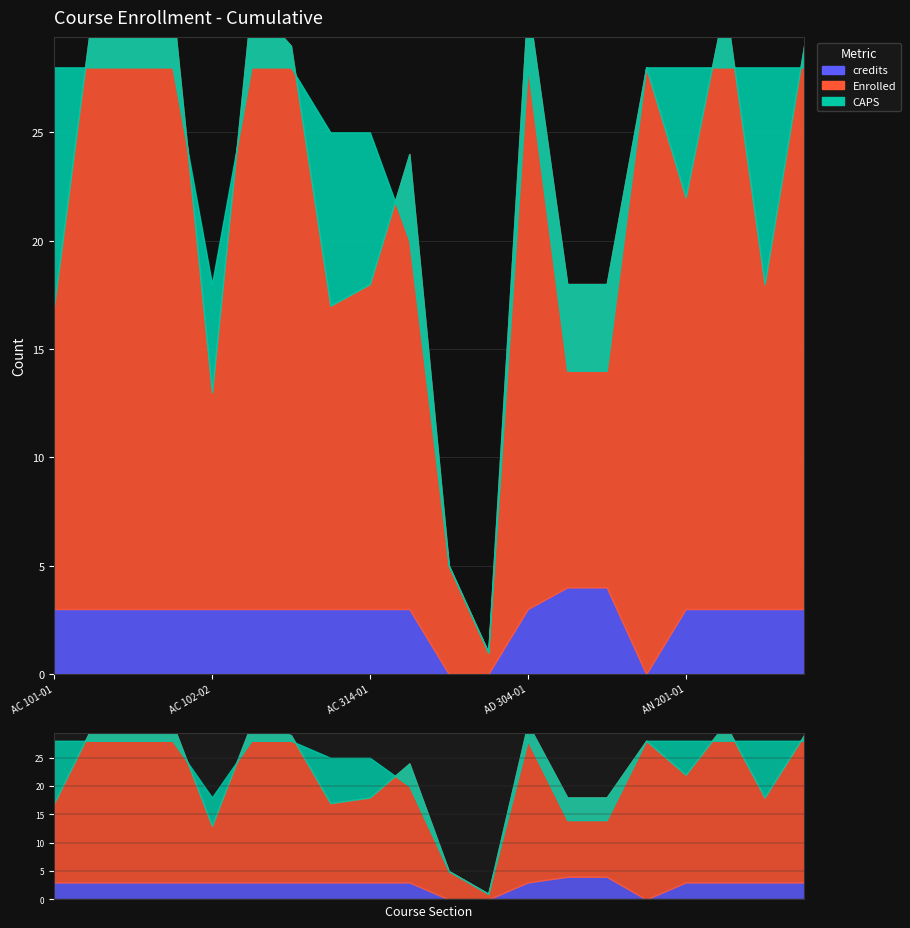

Where is the first local minimum for credits?

AN 102L-01